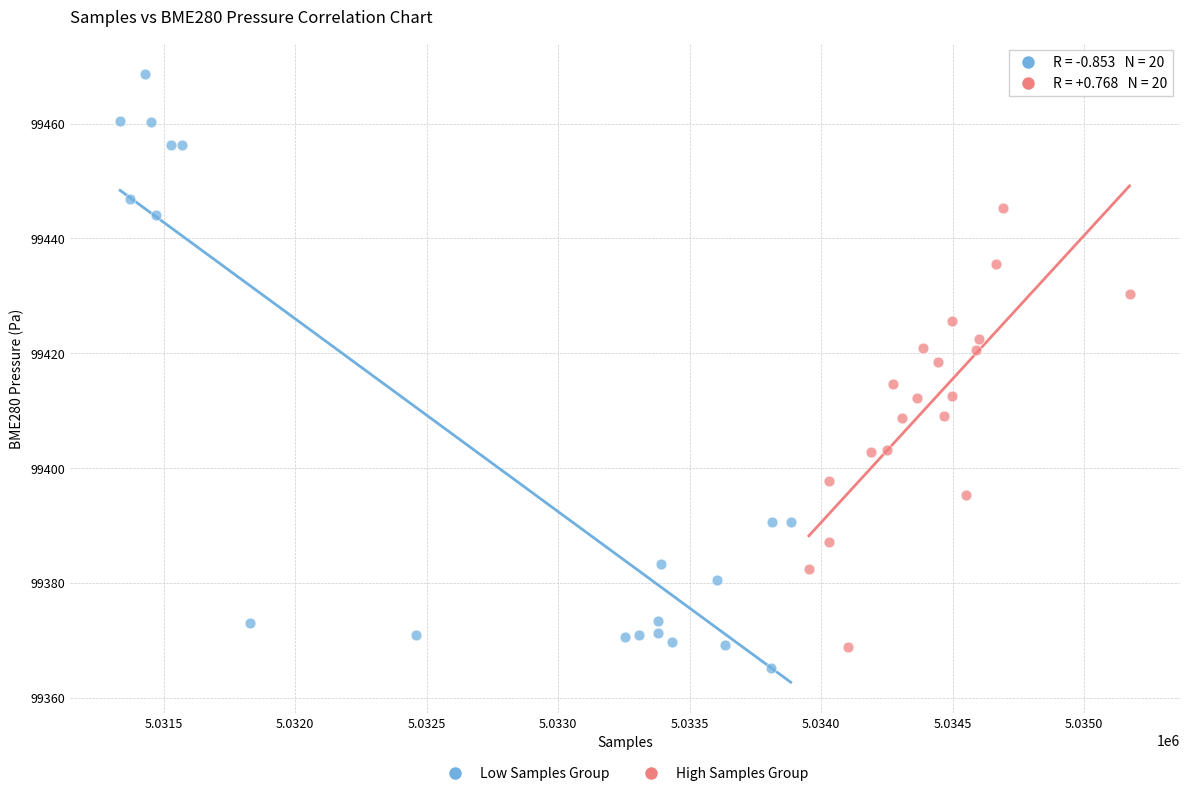

Which series has the widest spread of Y values?

Low Samples Group